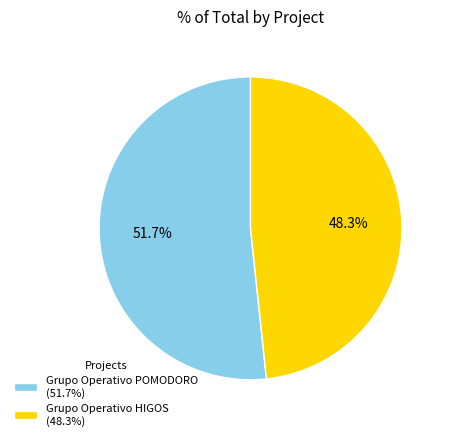

Which has a higher value, Grupo Operativo HIGOS or Grupo Operativo POMODORO?

Grupo Operativo POMODORO